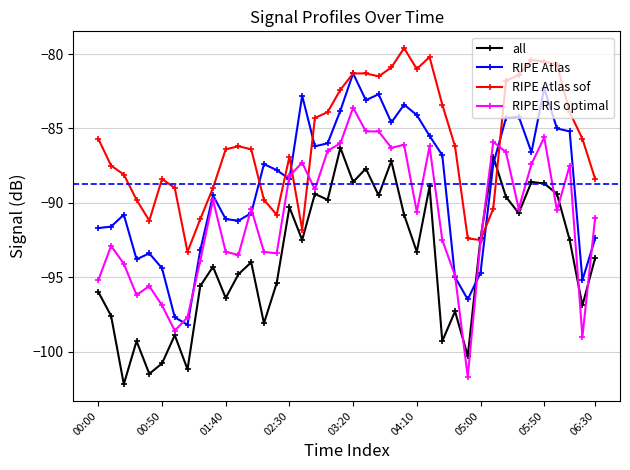

What is the maximum value shown in the chart?

-79.6